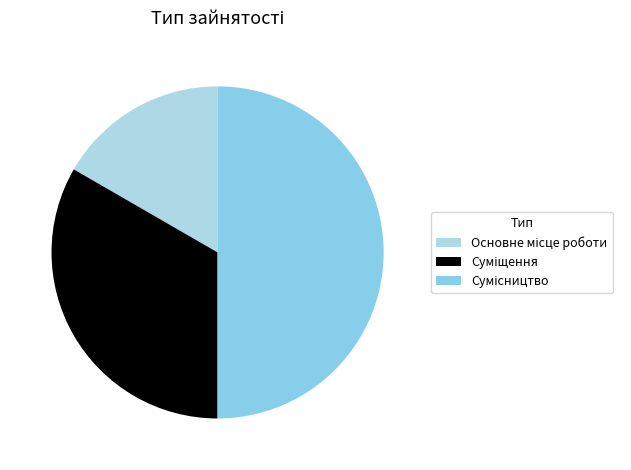

To the nearest percent, what is the difference between the Суміщення and Основне місце роботи slice percentages?

17%